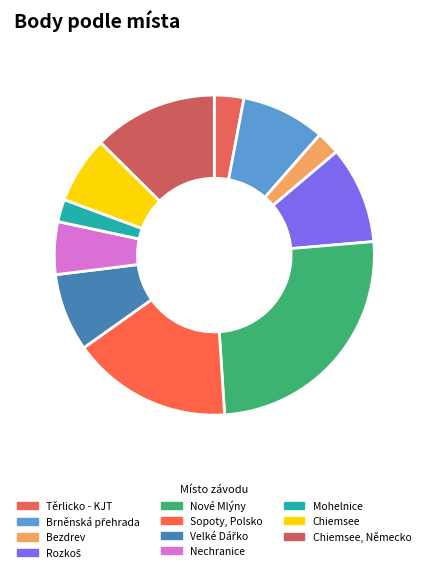

To the nearest percent, what is the combined percentage of Bezdrev and Sopoty, Polsko?

19%